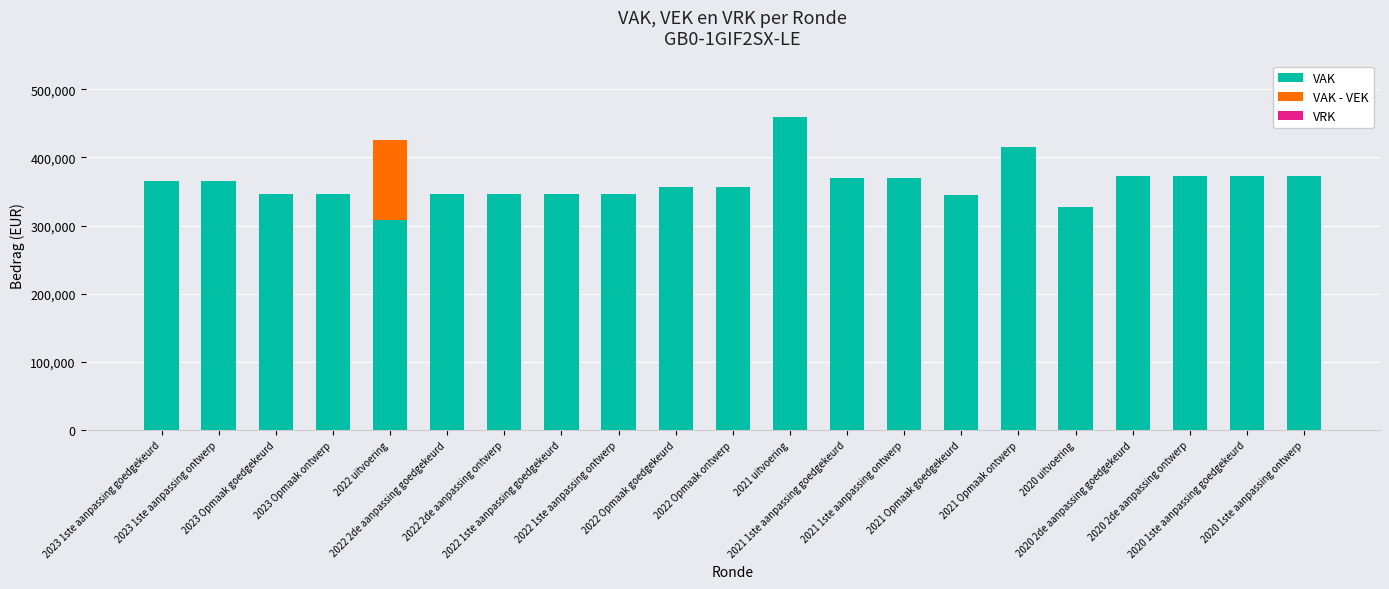

Is it true that VAK equals 346654 at 2022 1ste aanpassing goedgekeurd?

True